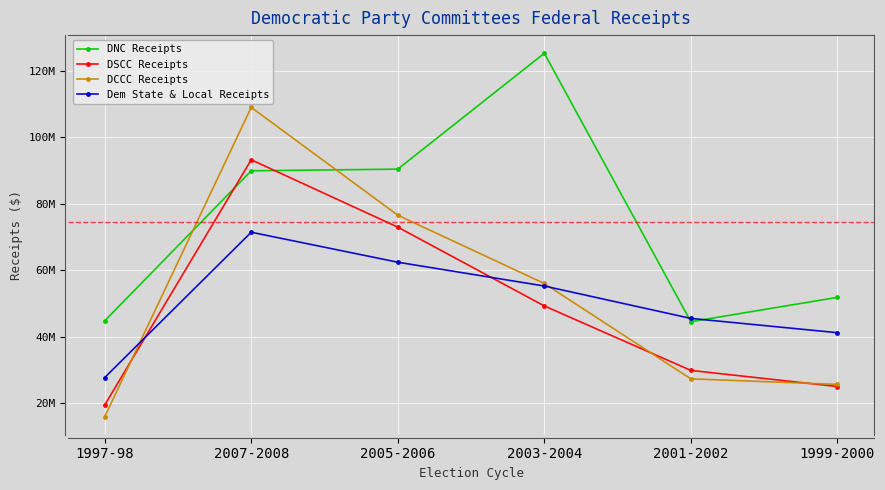

Which series ends up on top after the final intersection of Dem State & Local Receipts and DCCC Receipts?

Dem State & Local Receipts